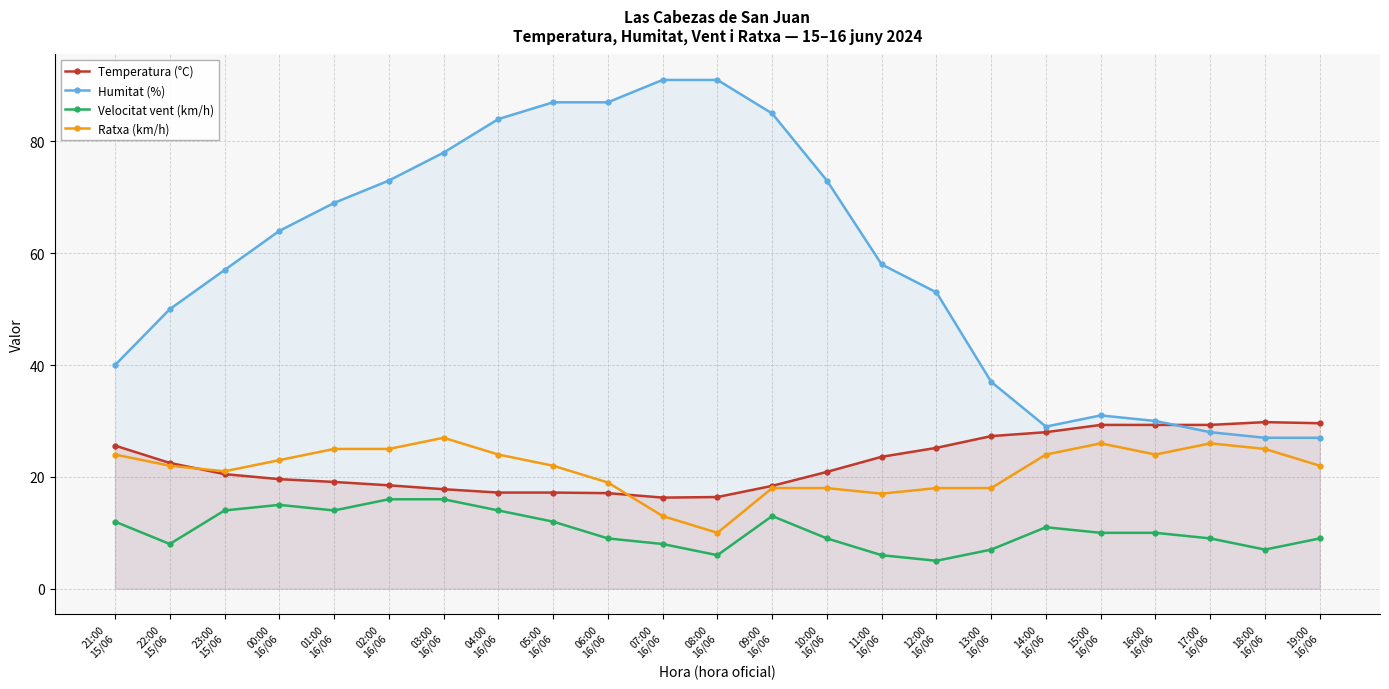

In Temperatura (°C), how many points are lower than both neighbors (excluding endpoints)?

1